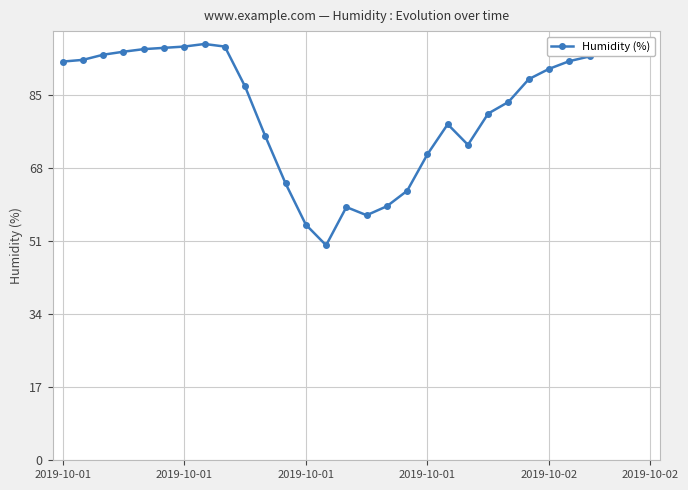

What is the value of the 18th point from the left?

62.8